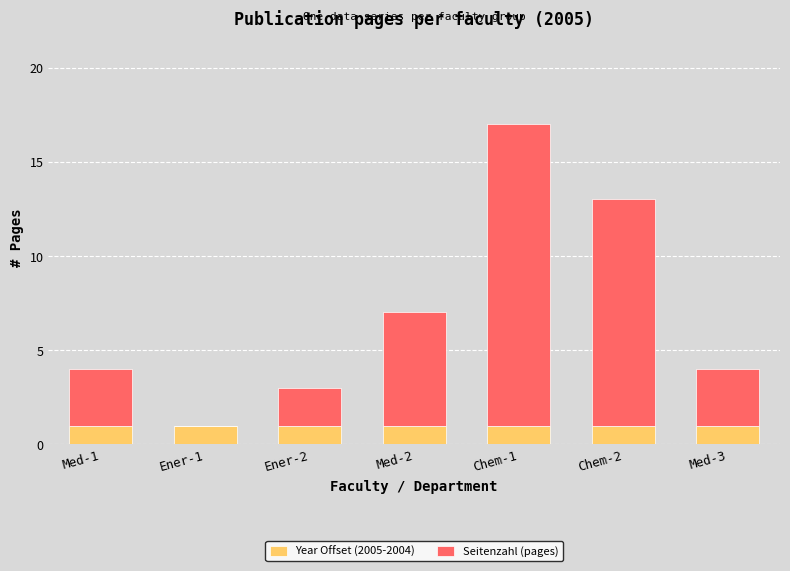

What is the sum of all Year Offset (2005-2004) values?

7